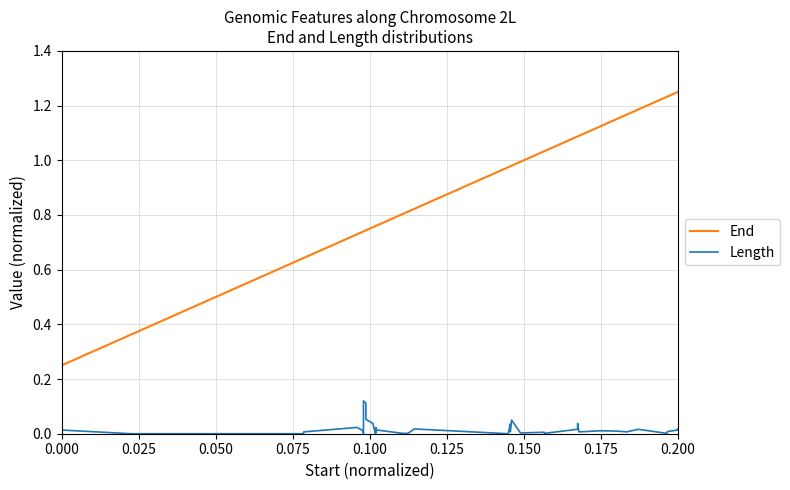

Does the chart display data point markers on the line(s)?

No